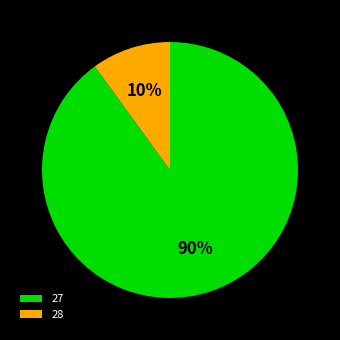

Which has a higher value, 28 or 27?

27